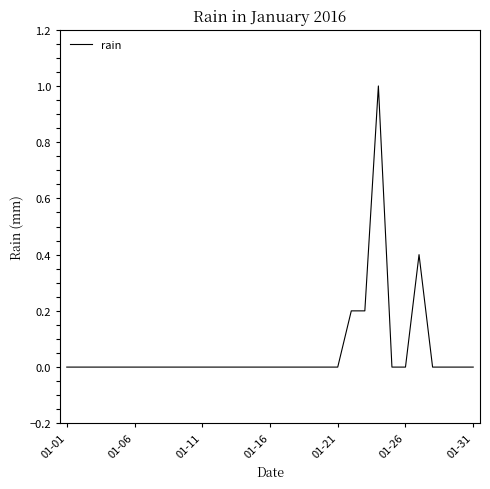

Reading right to left, what are all the values shown in this chart?

0.0	0.0	0.0	0.0	0.4	0.0	0.0	1.0	0.2	0.2	0.0	0.0	0.0	0.0	0.0	0.0	0.0	0.0	0.0	0.0	0.0	0.0	0.0	0.0	0.0	0.0	0.0	0.0	0.0	0.0	0.0